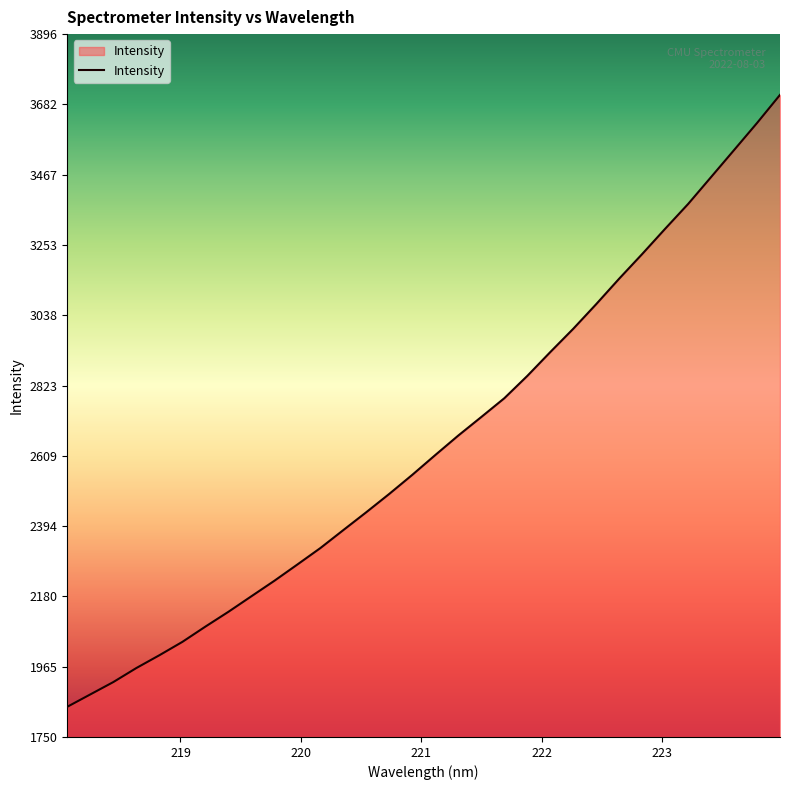

What is the difference between the maximum and minimum values?

1868.4